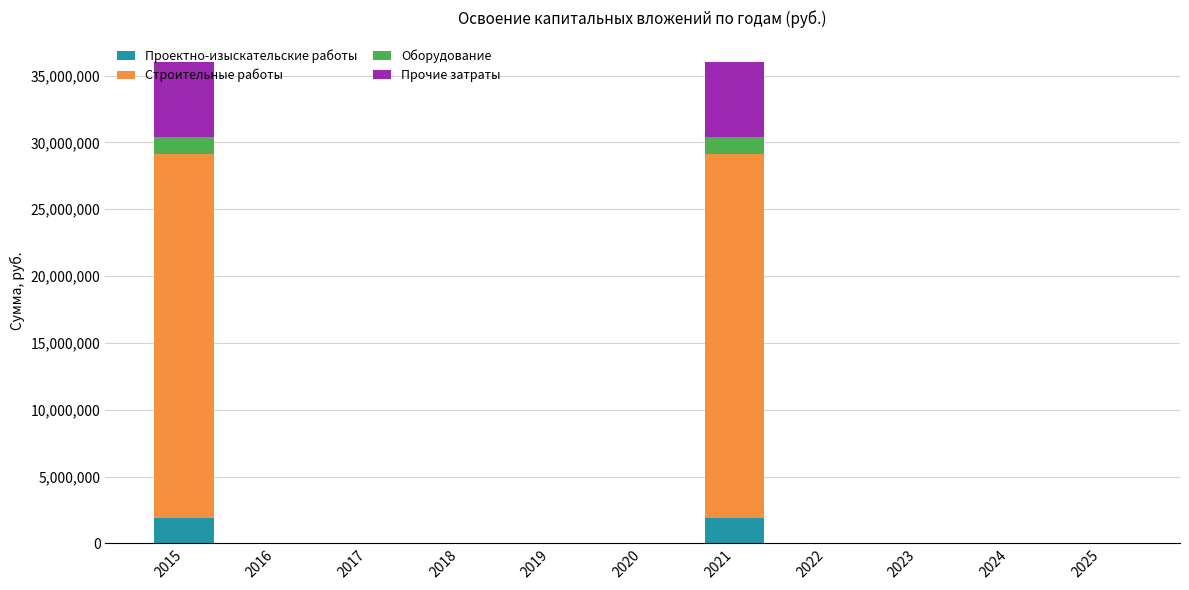

What is the maximum value for Проектно-изыскательские работы?

1875666